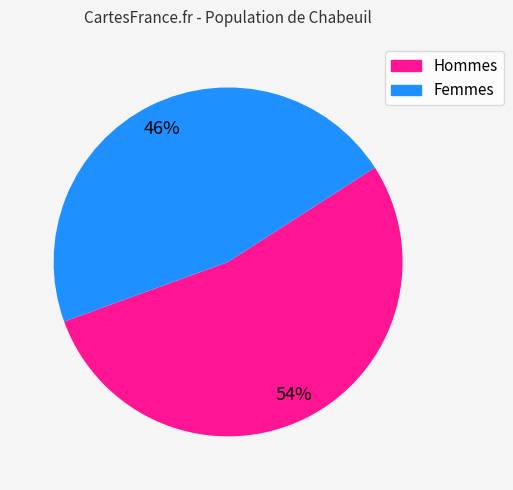

To the nearest percent, what is the average slice percentage?

50%